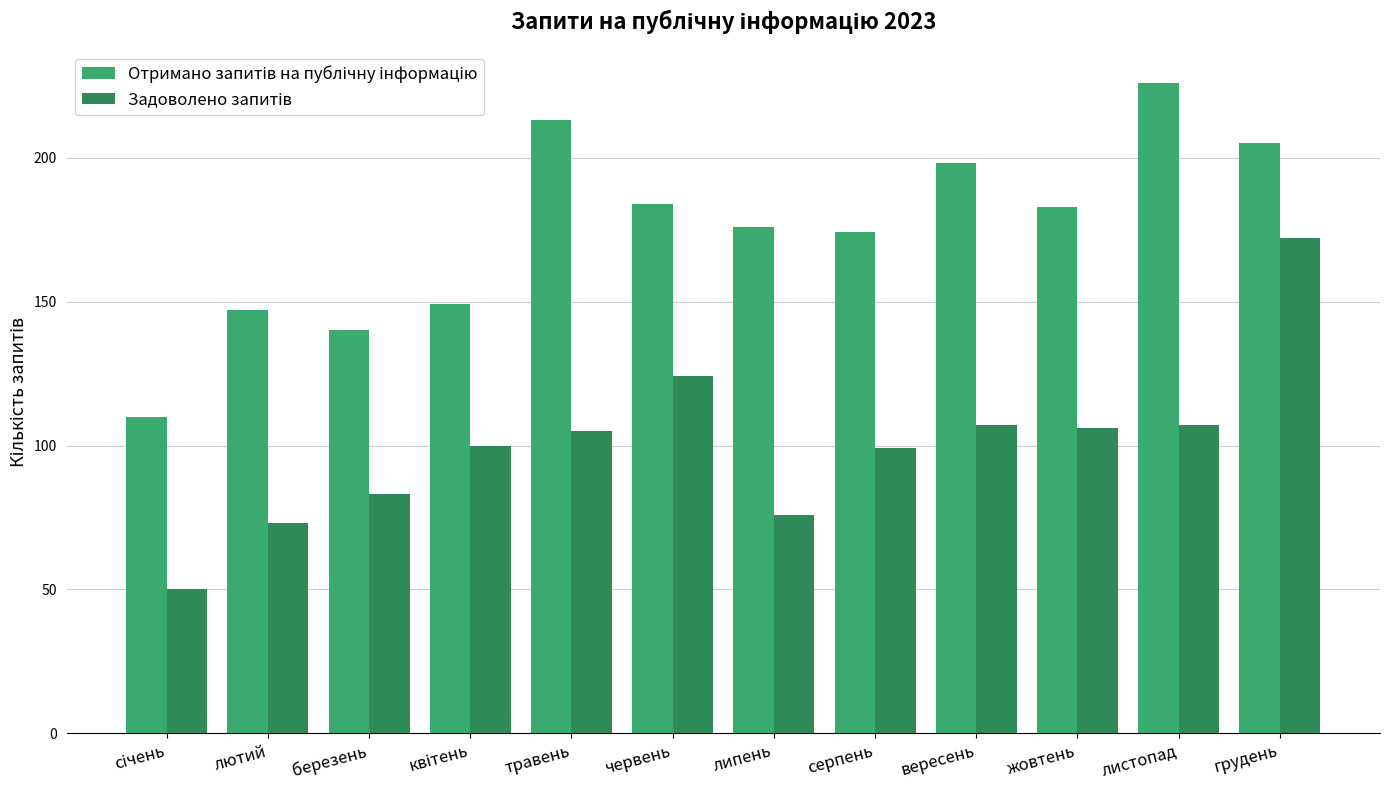

At how many categories does at least one series exceed 119?

11